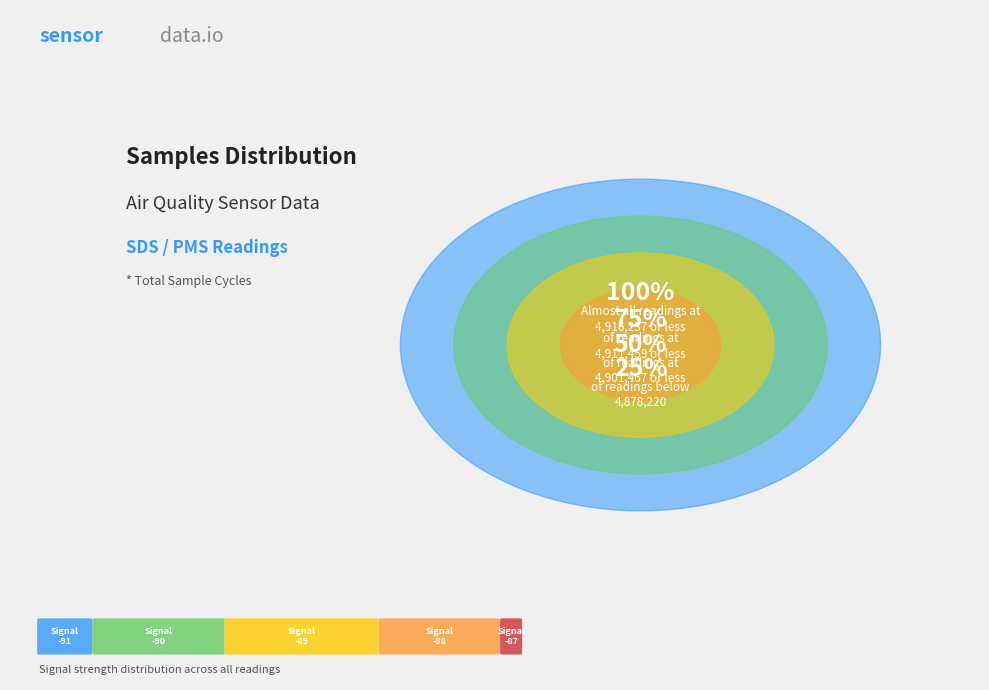

The 0 slice represents 1% of the pie. True or false?

False